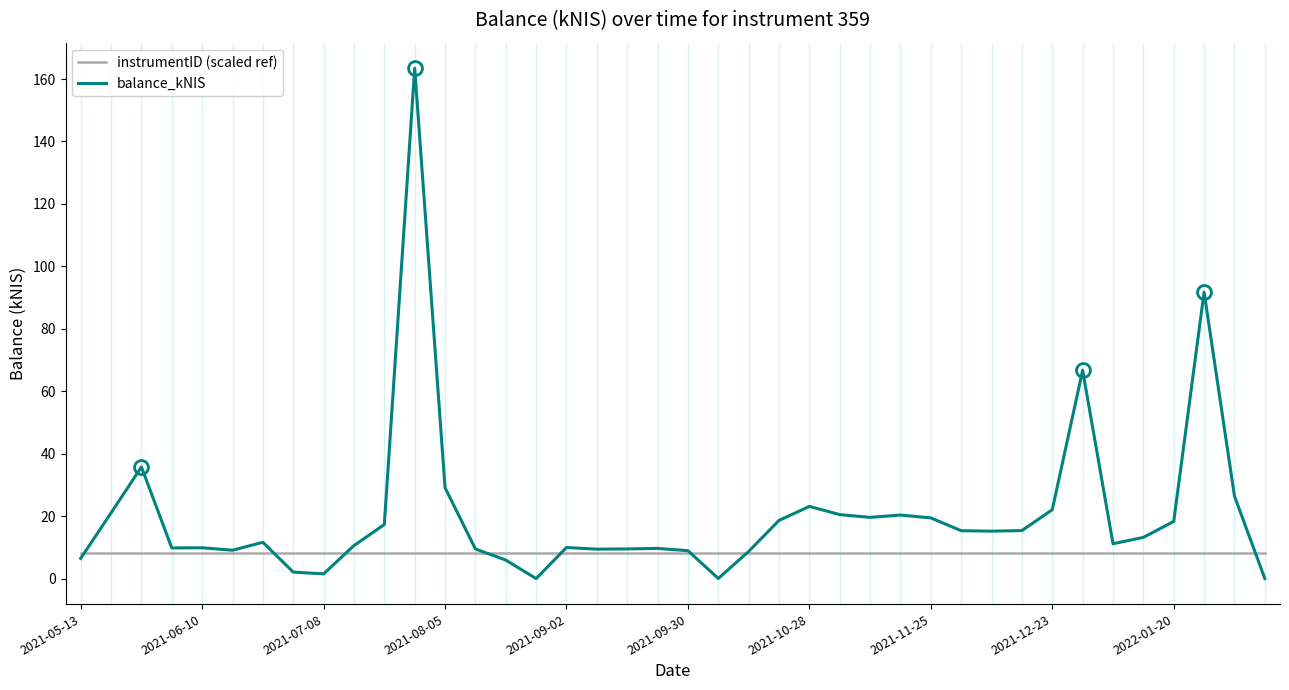

Which series has the largest range (max minus min)?

balance_kNIS